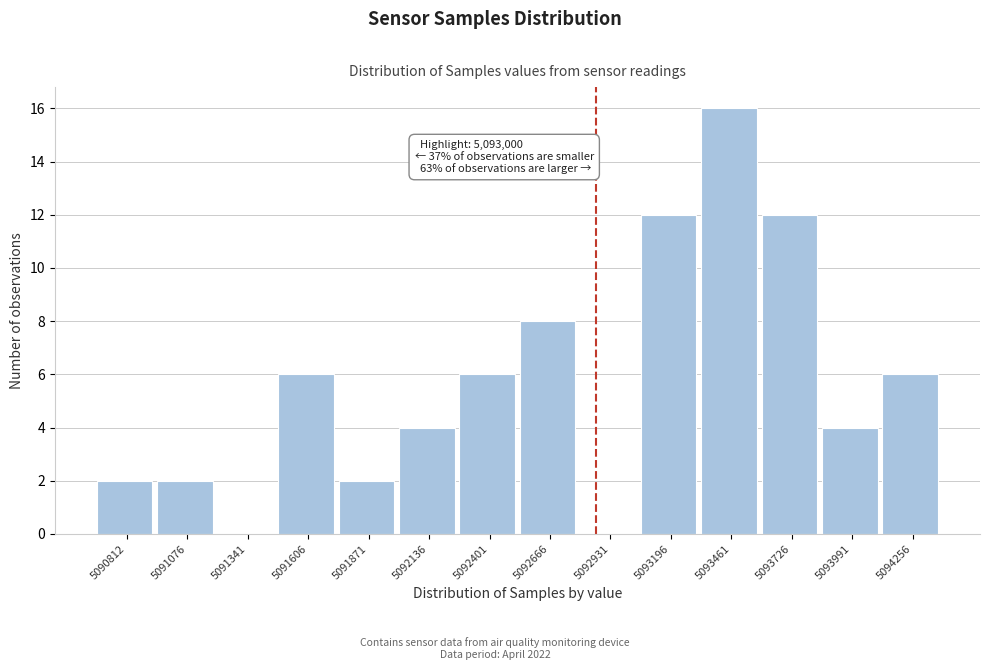

Reading right to left, transcribe all the data shown in this chart.

5094256=6	5093991=4	5093726=12	5093461=16	5093196=12	5092931=0	5092666=8	5092401=6	5092136=4	5091871=2	5091606=6	5091341=0	5091076=2	5090812=2